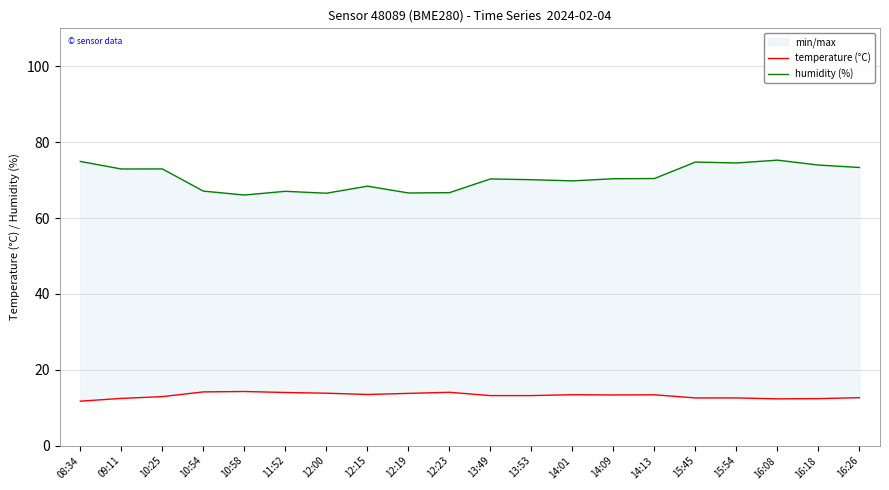

What is the sum of all temperature (°C) values?

264.1